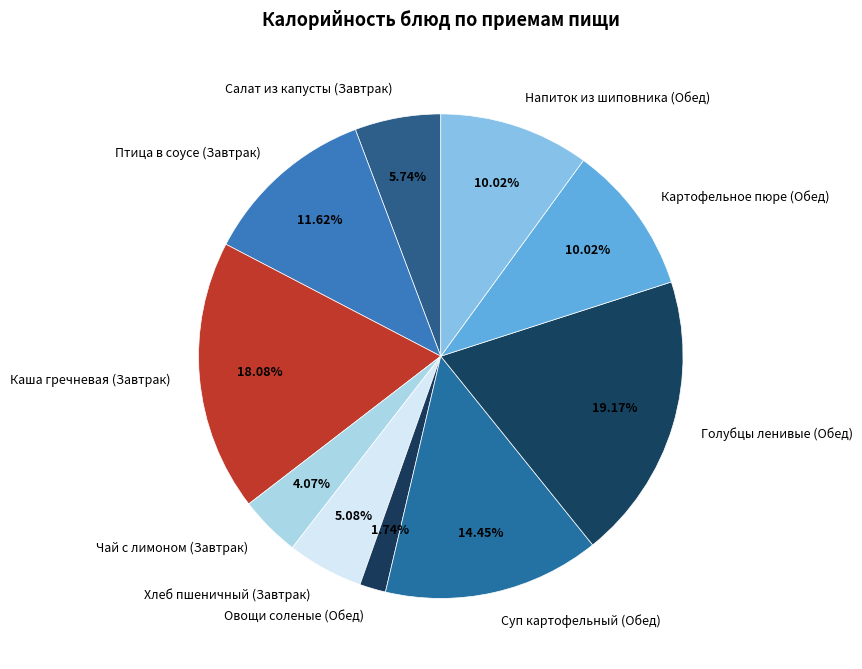

To the nearest percent, what percentage of the pie is Салат из капусты (Завтрак)?

6%